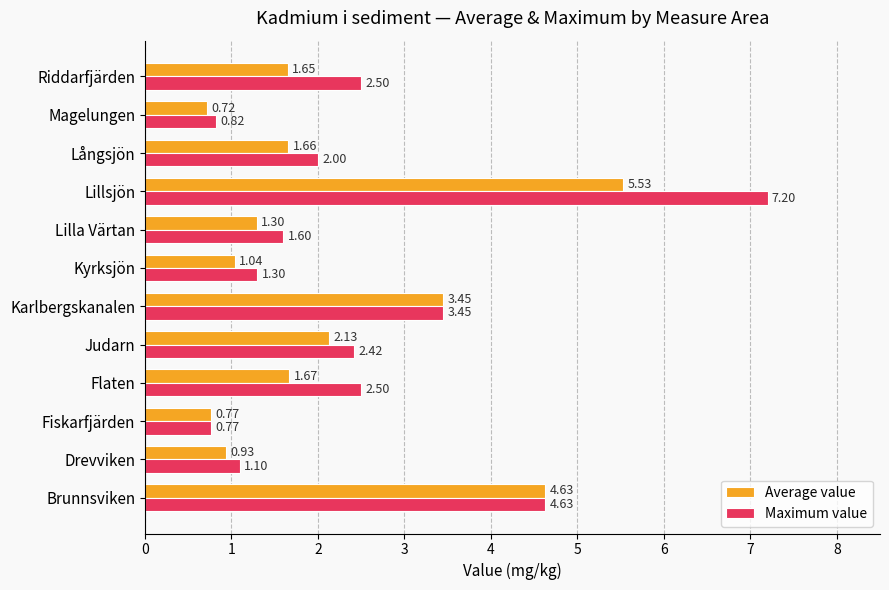

At which label does Maximum value reach its peak?

Lillsjön